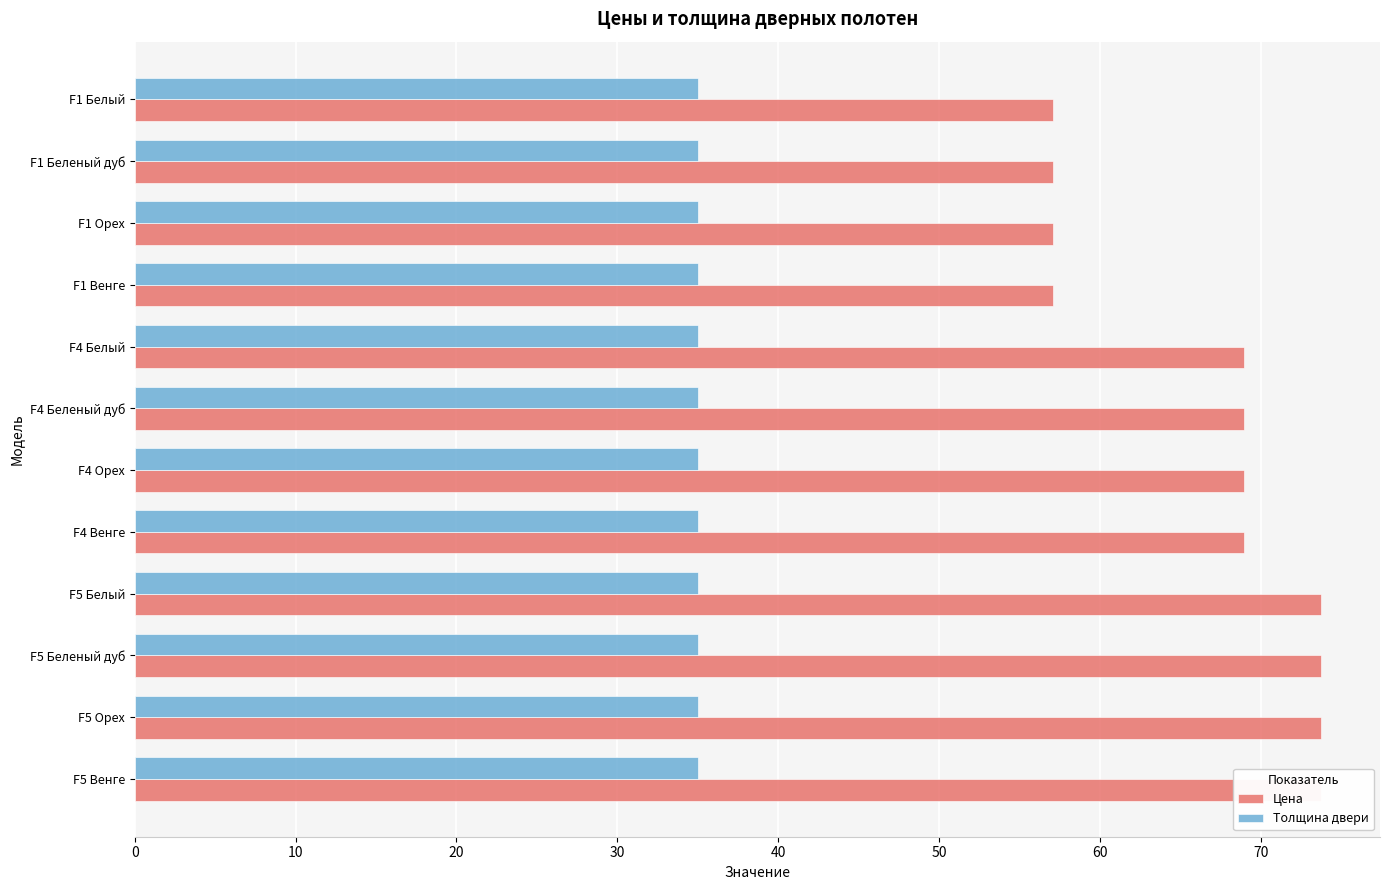

Rank the series by their maximum value, from highest to lowest.

Цена, Толщина двери